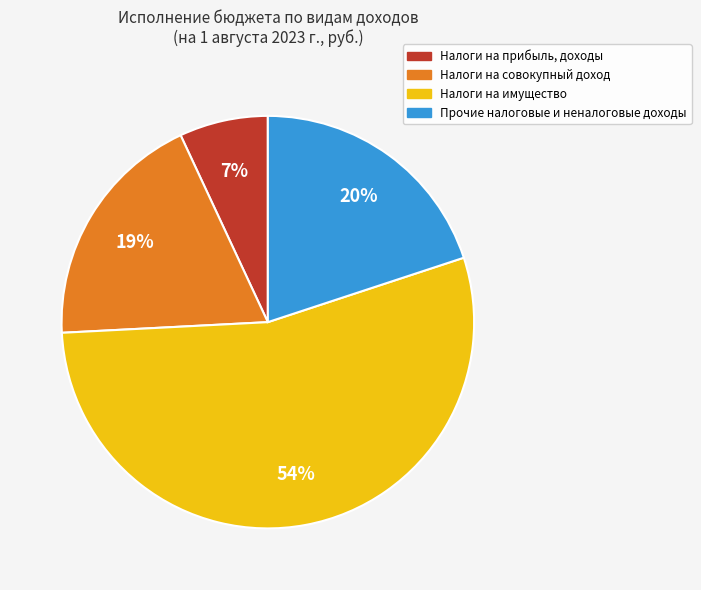

To the nearest percent, what is the difference between the Налоги на прибыль, доходы and Налоги на совокупный доход slice percentages?

12%